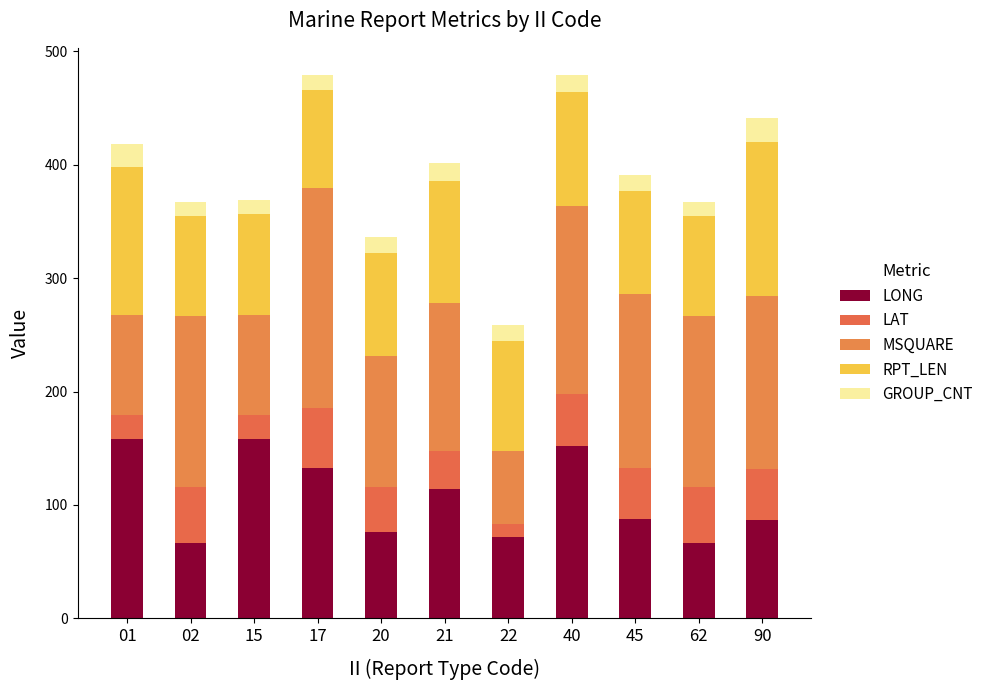

What is the average value of the GROUP_CNT series?

15.1